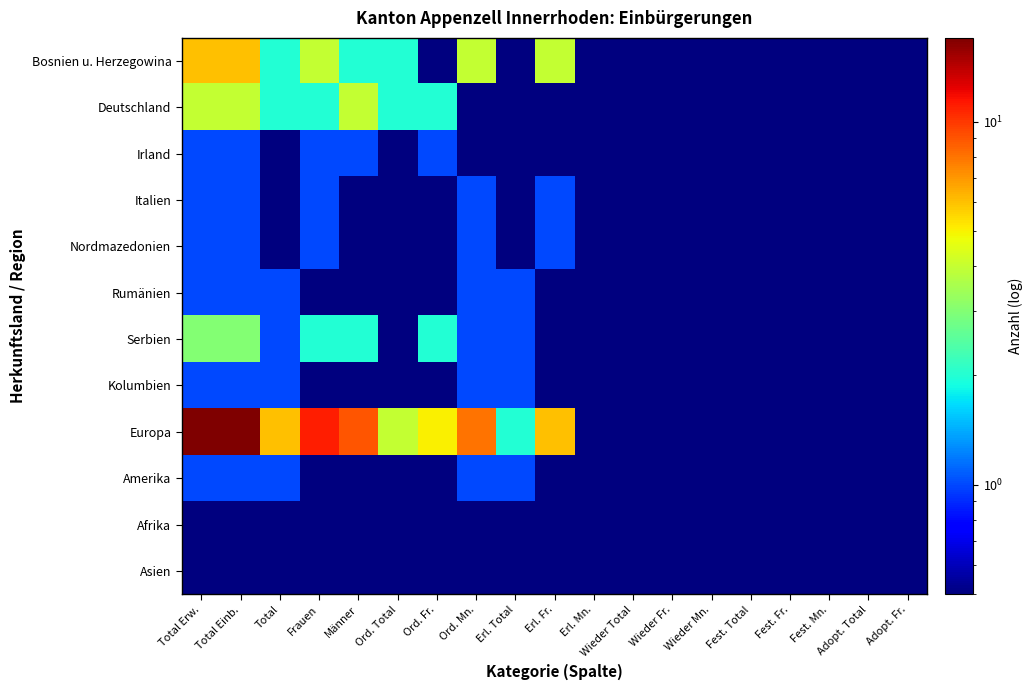

Which series changed the most between Erl. Total and Wieder Mn.?

Europa